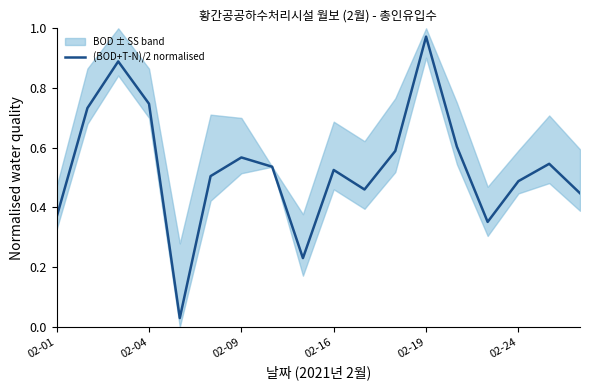

How many lines are shown in the chart?

1